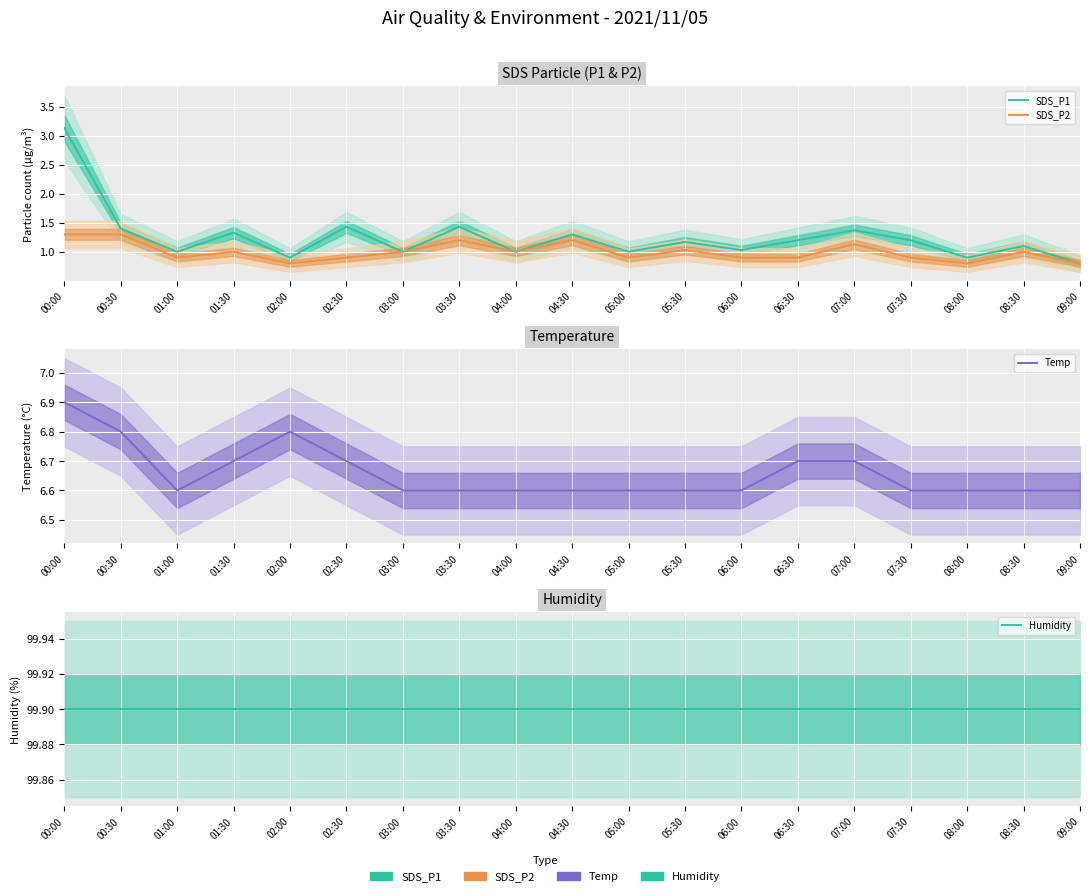

True or false: SDS_P2 and SDS_P1 intersect in this chart.

False